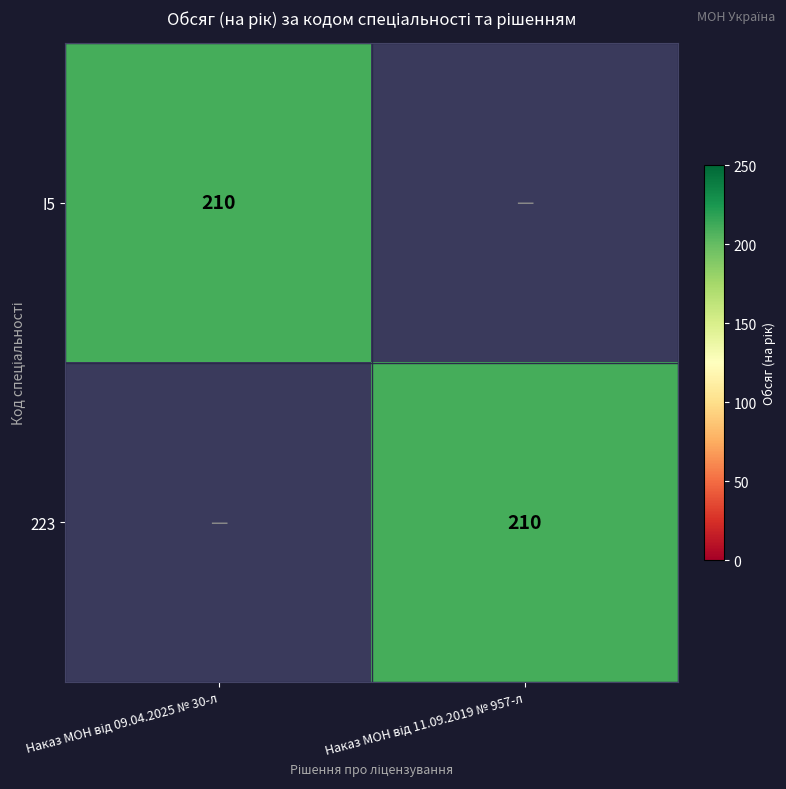

The value of 223 at Наказ МОН від 09.04.2025 № 30-л is 1.5. True or false?

False